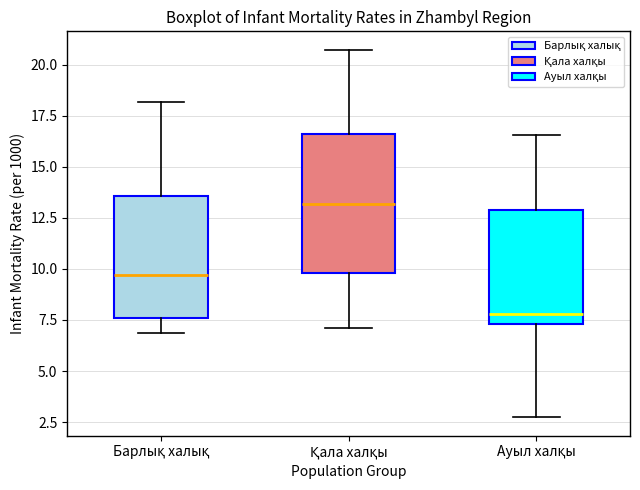

Reading left to right, read every box against the y-axis: the position of its median line, the range the box covers, and the ends of its whiskers. The values are not printed on the chart, so give them approximately, as read against the axis.

Барлық халық: median 9.5, box 7.5 to 13.5, whiskers 7.0 to 18.0
Қала халқы: median 13.0, box 10.0 to 16.5, whiskers 7.0 to 20.5
Ауыл халқы: median 8.0, box 7.5 to 13.0, whiskers 2.5 to 16.5